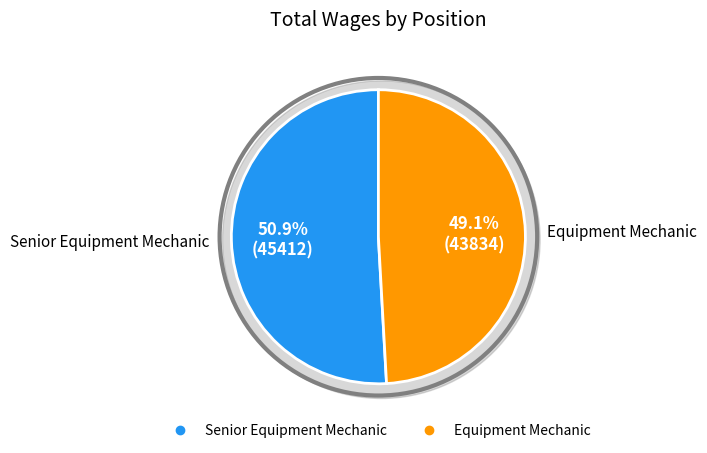

What is the change in value from Senior Equipment Mechanic to Equipment Mechanic?

-1578